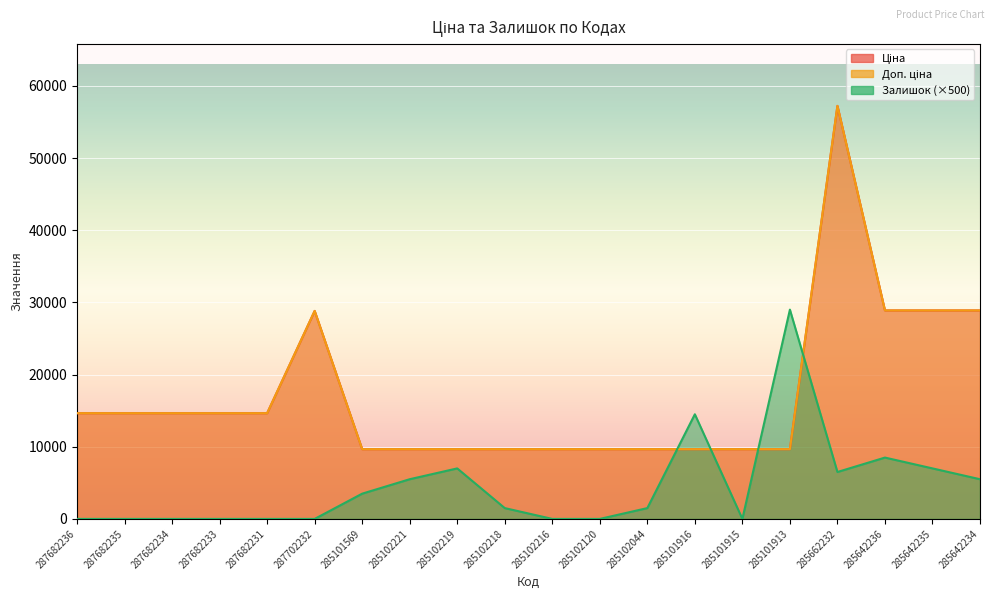

Read the Ціна value at 285101569.

9664.7